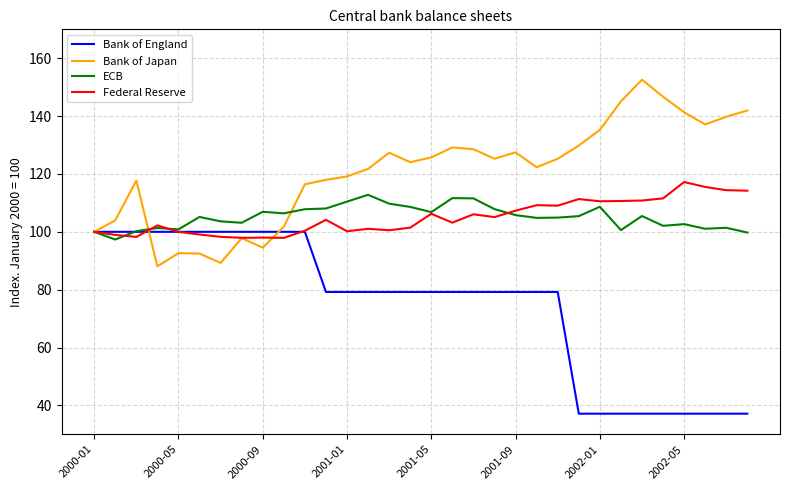

What is the minimum value for ECB?

97.3